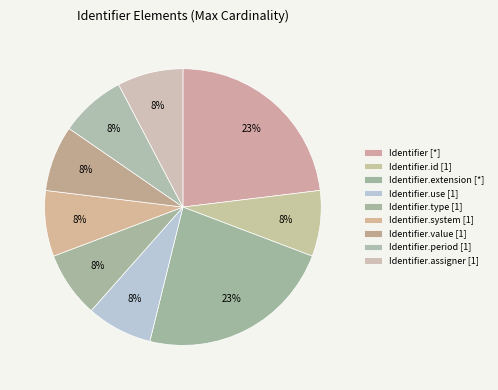

Count the number of slices in the pie.

9